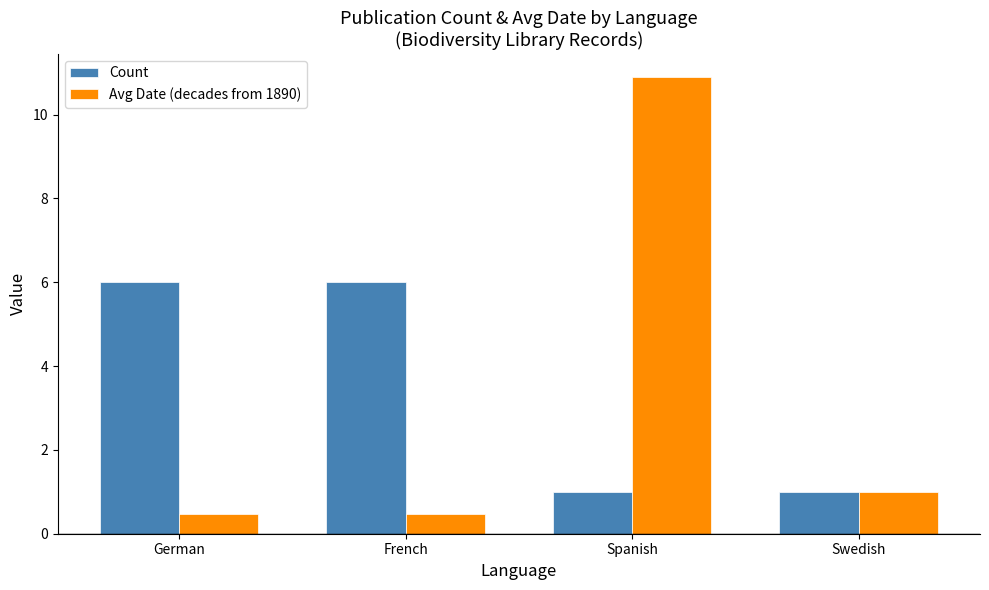

At which category is the sum across all series the highest?

Spanish